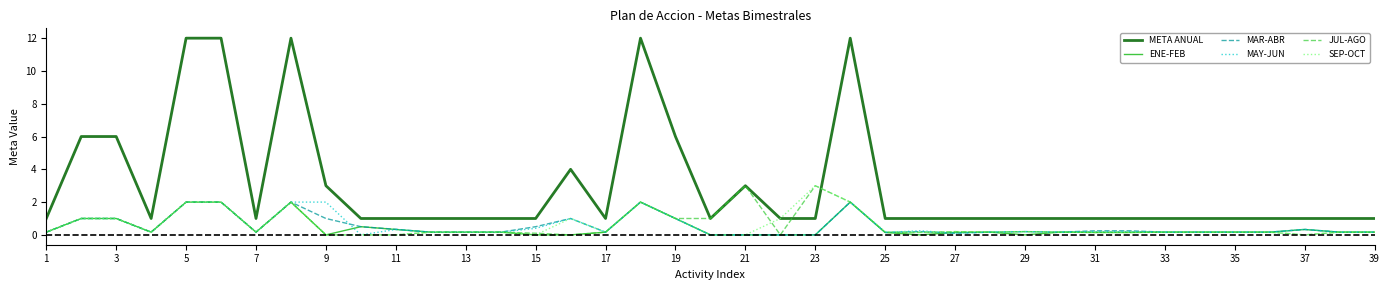

Which series has the largest total across all categories?

META ANUAL